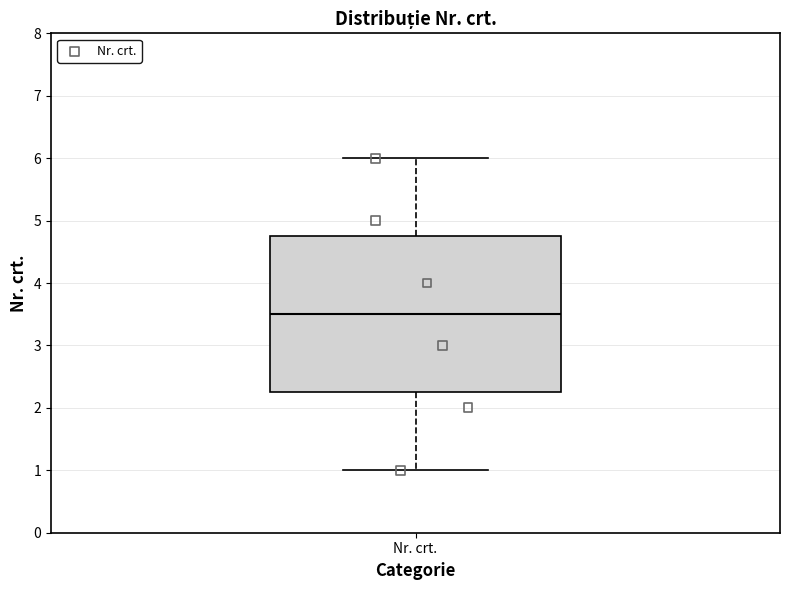

Where does the upper whisker of the box for Nr. crt. end on the y-axis? The values are not printed on the chart, so give them approximately, as read against the axis.

6.0